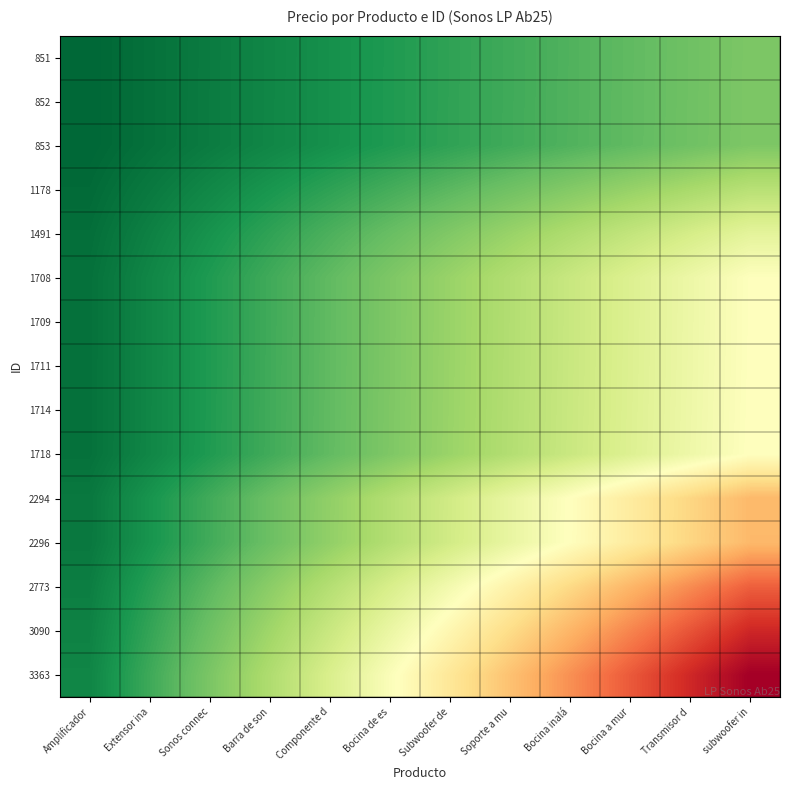

At how many categories does at least one series exceed 28613?

4